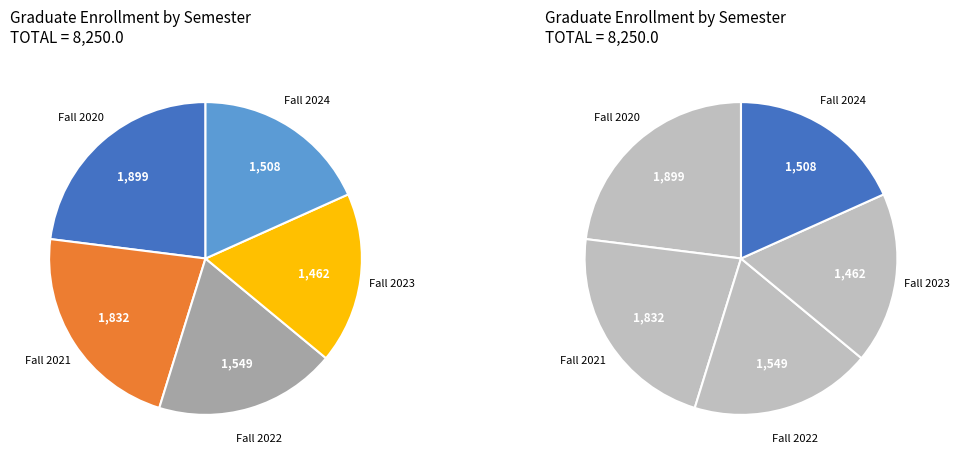

To the nearest percent, what portion does Fall 2020 represent?

23%